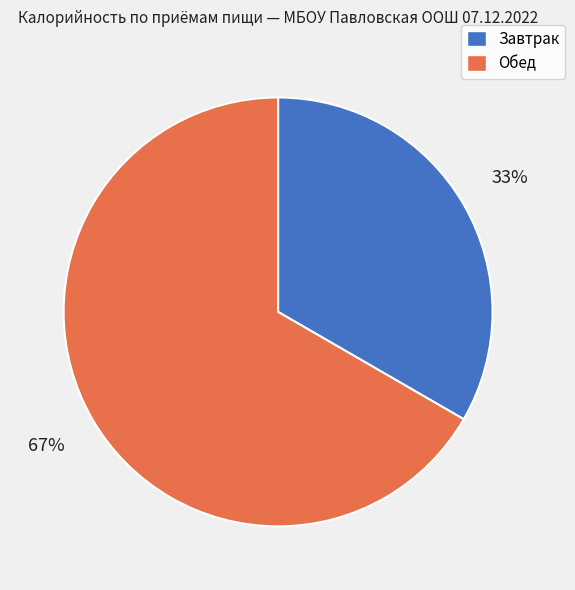

True or false: Обед accounts for 67% of the total.

True